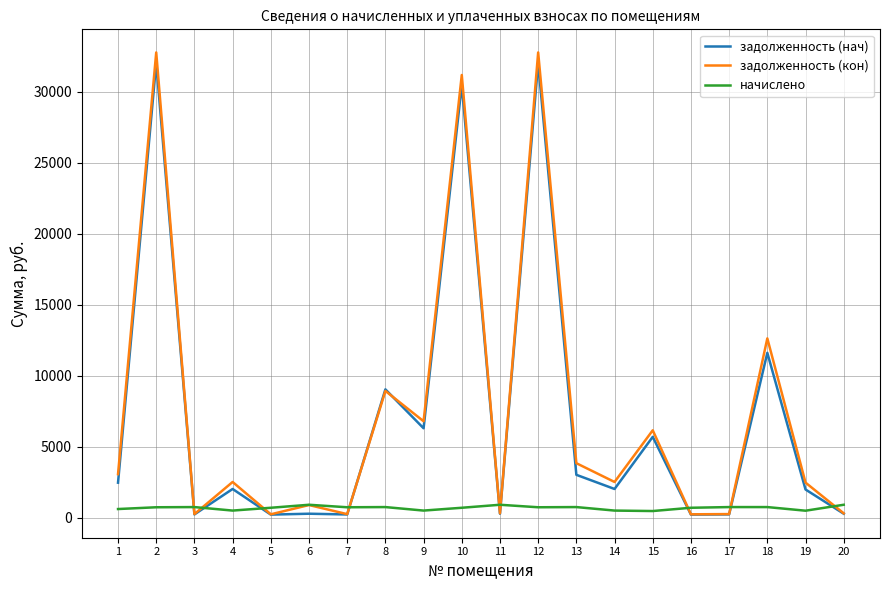

What is the greatest value displayed?

32753.7